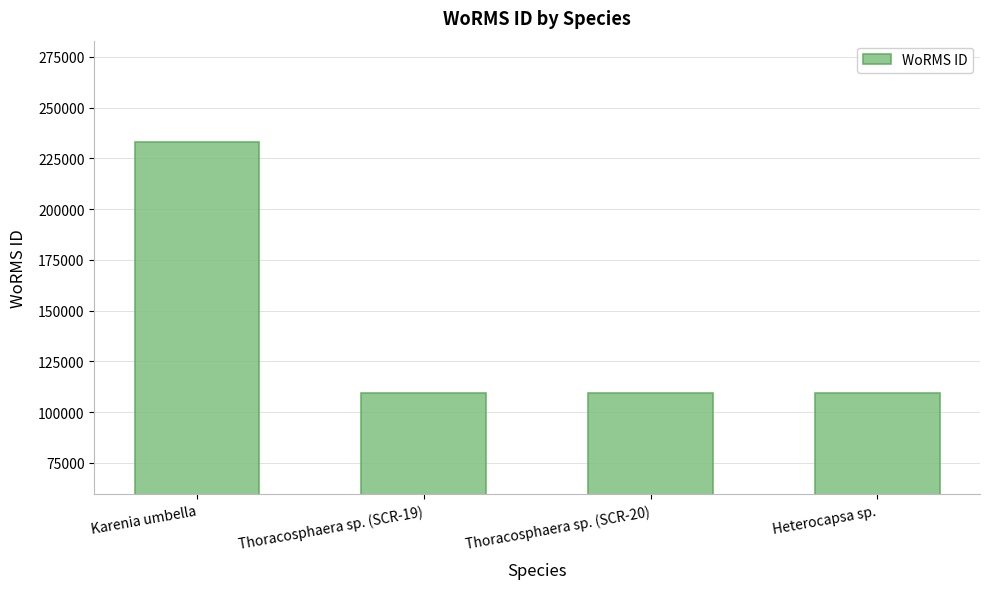

How many bars are there in total?

4